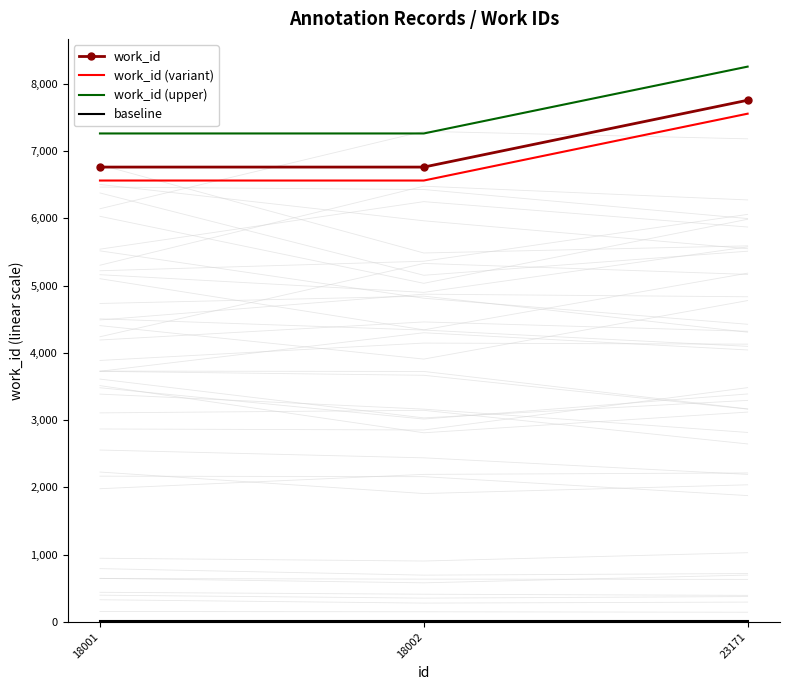

Which series has the widest spread of values?

work_id